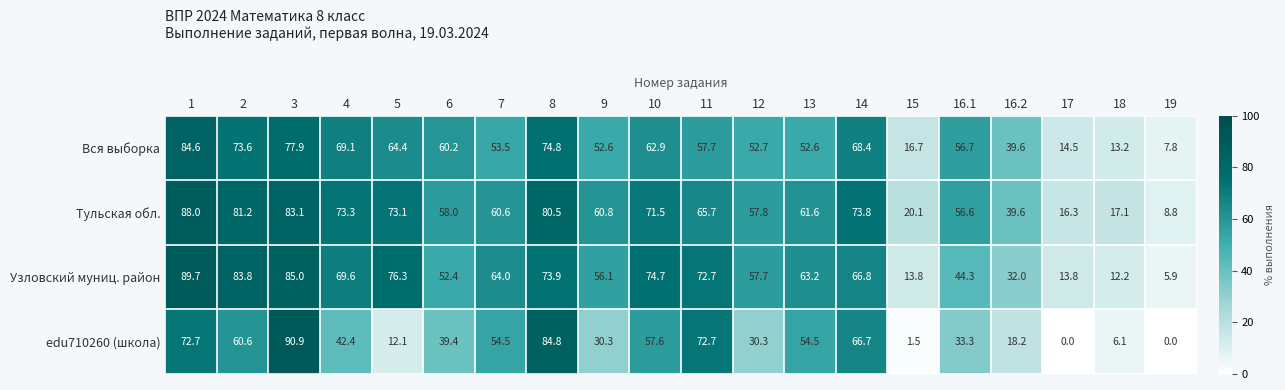

Which series has the largest total across all categories?

Тульская обл.